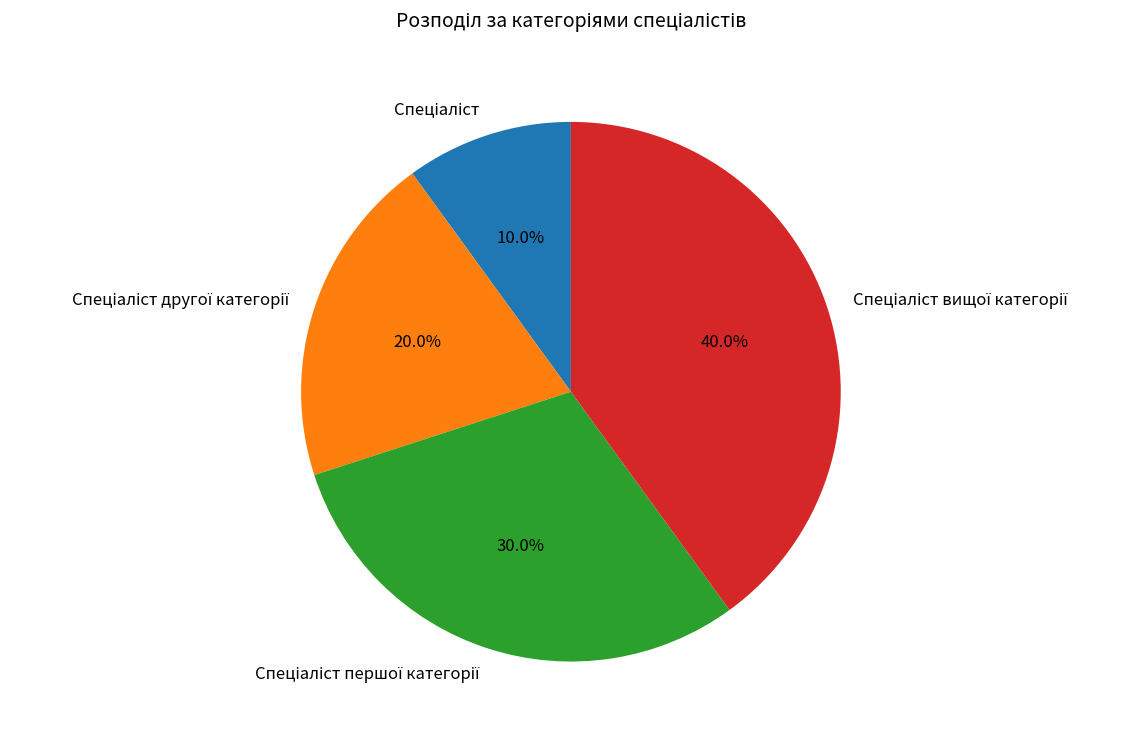

Is there any slice that represents more than half of the pie?

No